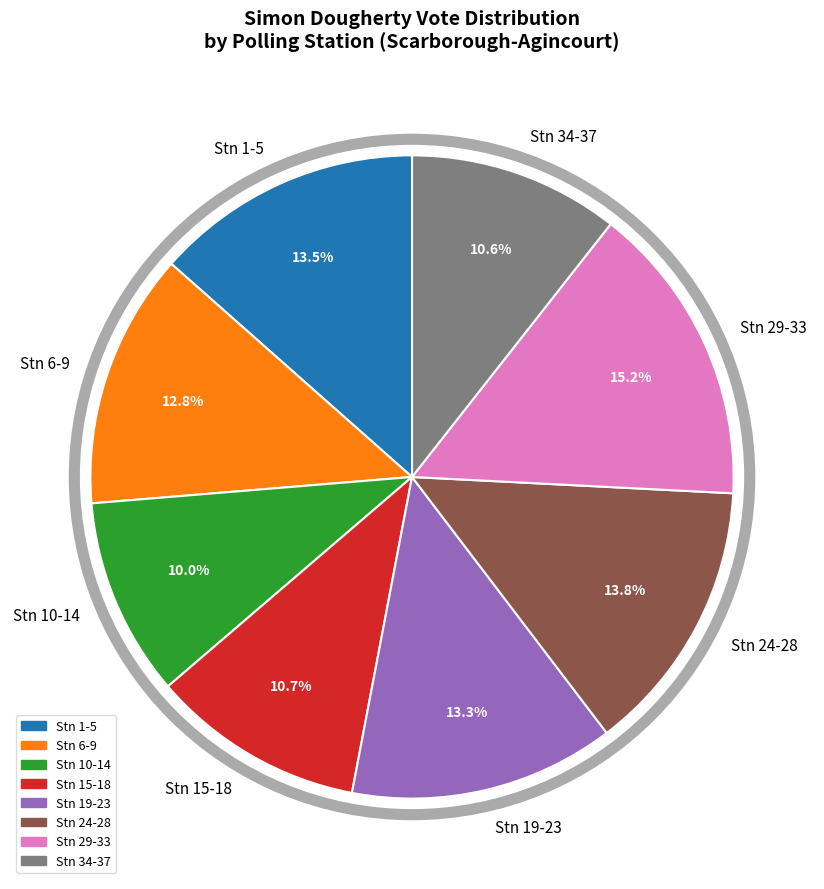

Which has a higher value, Stn 34-37 or Stn 29-33?

Stn 29-33